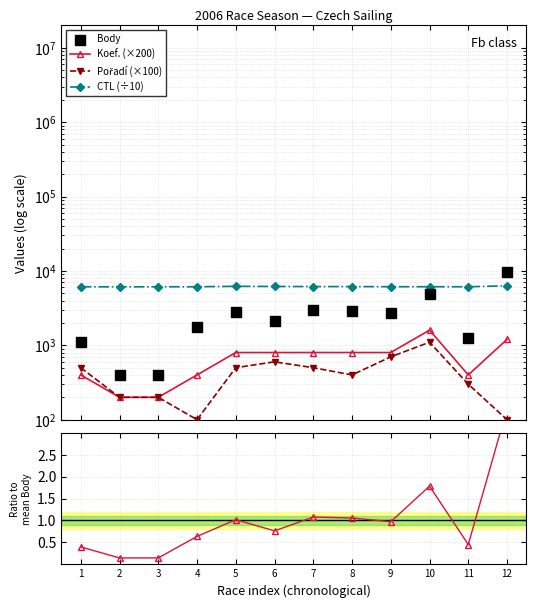

Which series reaches the maximum Y coordinate?

Body